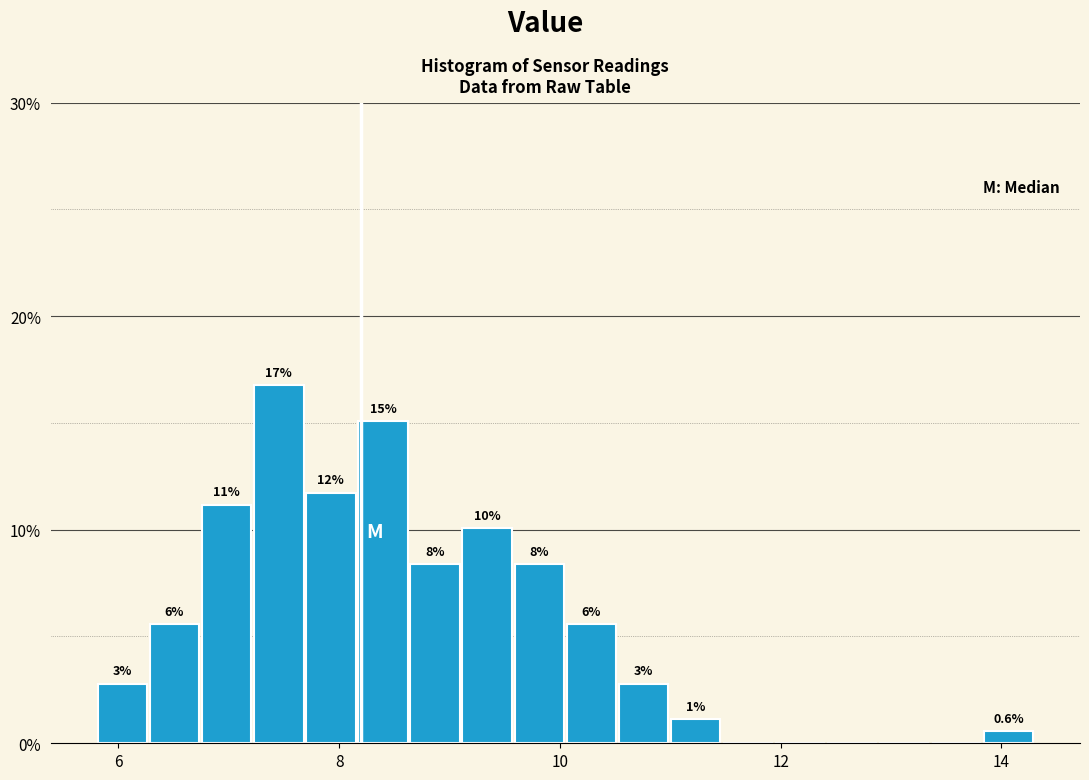

Around what value on the x-axis is the tallest bar? Give the approximate position of its centre, as read against the axis.

7.4